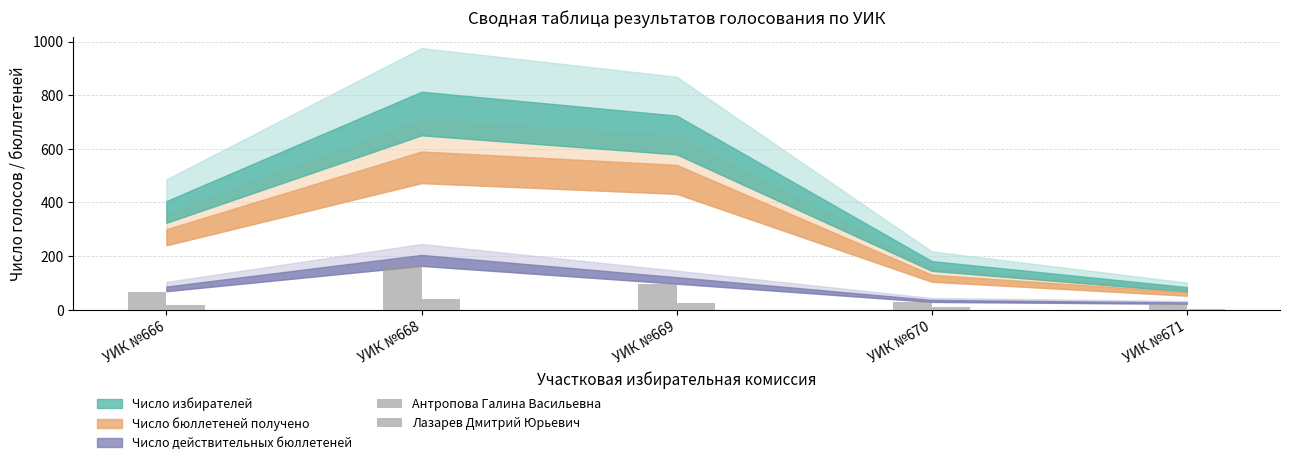

What is the sum of the Лазарев Дмитрий Юрьевич values at УИК №669 and УИК №666?

44